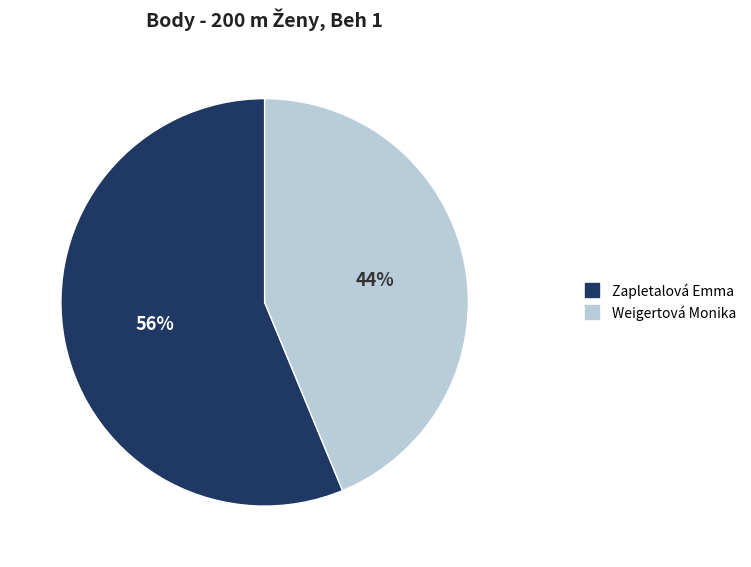

Combined, do Weigertová Monika and Zapletalová Emma account for over 50%?

Yes